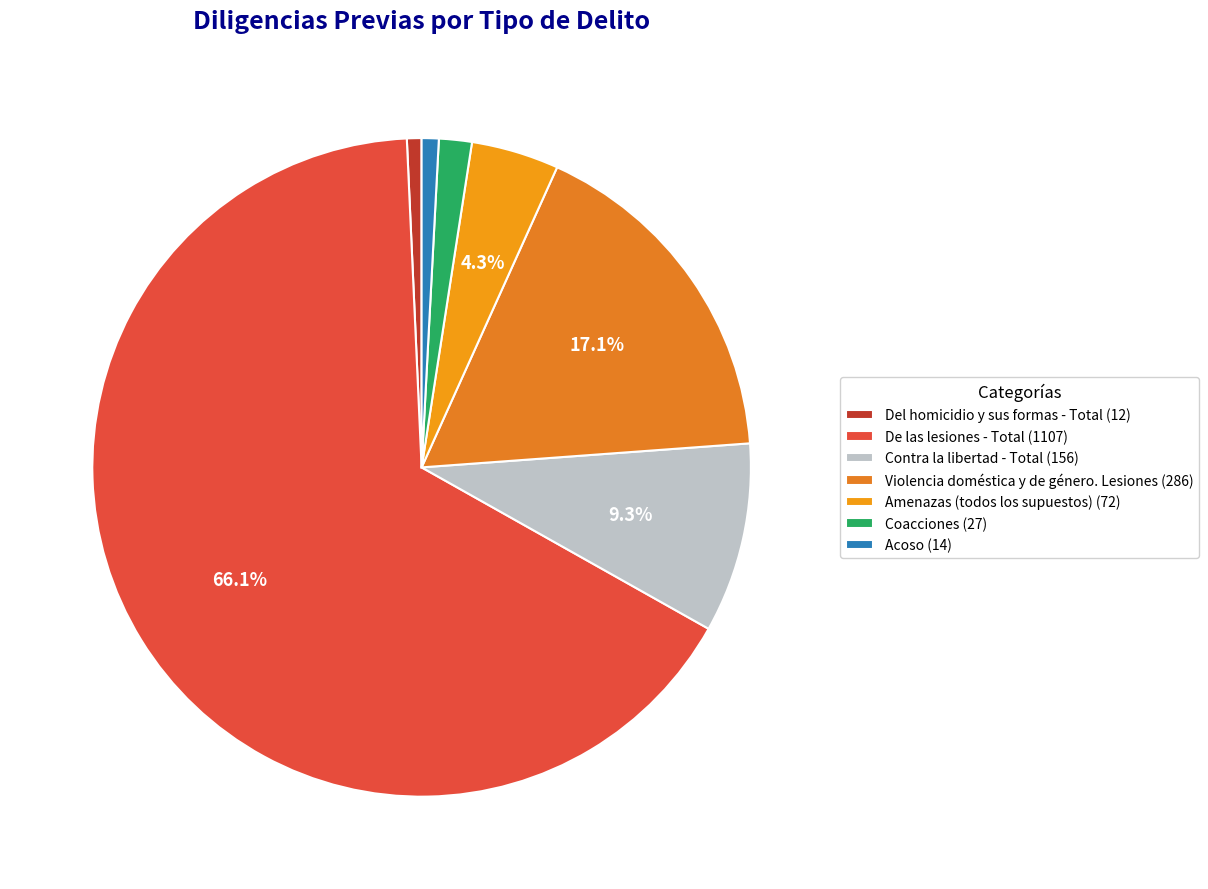

Which category has the biggest portion of the pie?

De las lesiones - Total (1107)